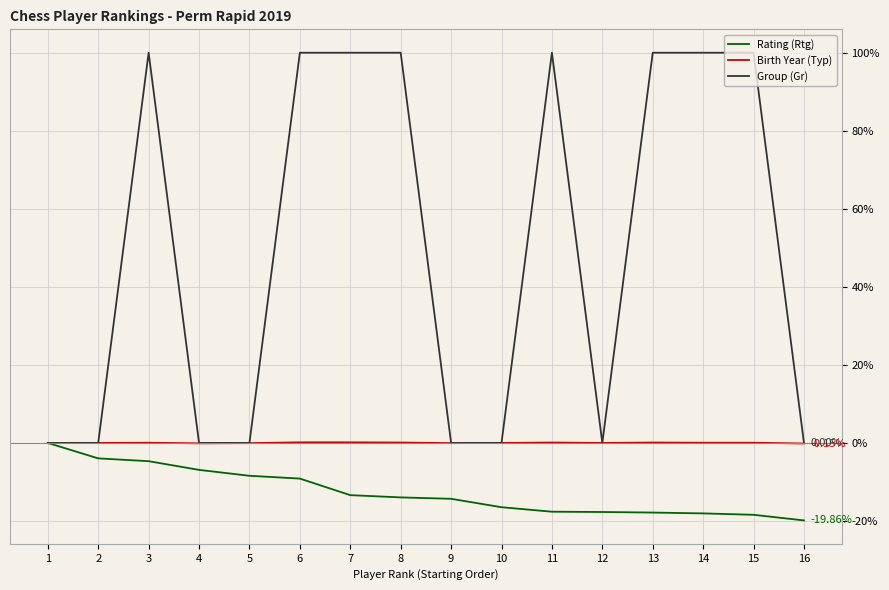

What is the difference between the Rating (Rtg) values at 10 and 4?

9.6